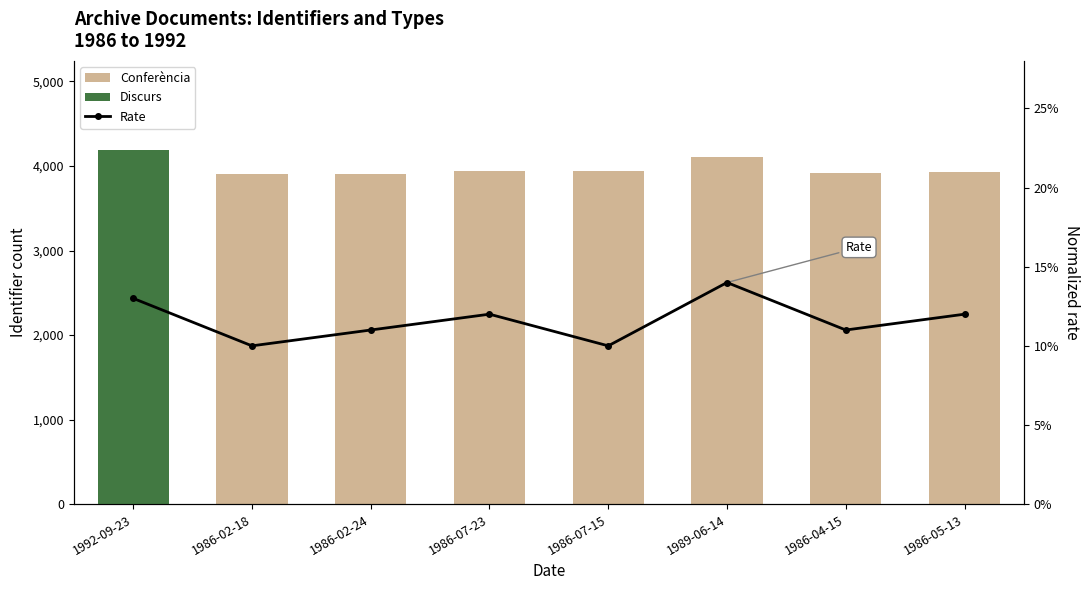

List the labels in order of Discurs value, largest first.

1992-09-23, 1986-02-18, 1986-02-24, 1986-07-23, 1986-07-15, 1989-06-14, 1986-04-15, 1986-05-13